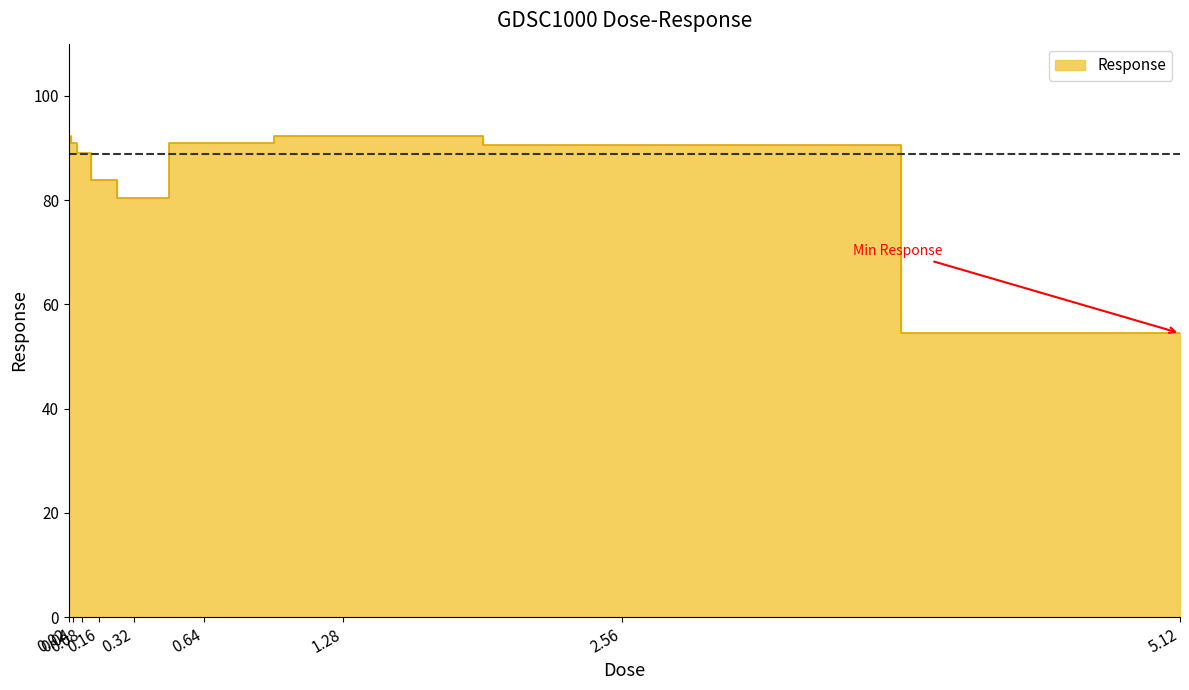

Reading left to right, what are all the values shown in this chart?

92.3	90.9	88.9	83.8	80.4	91.0	92.2	90.6	54.4